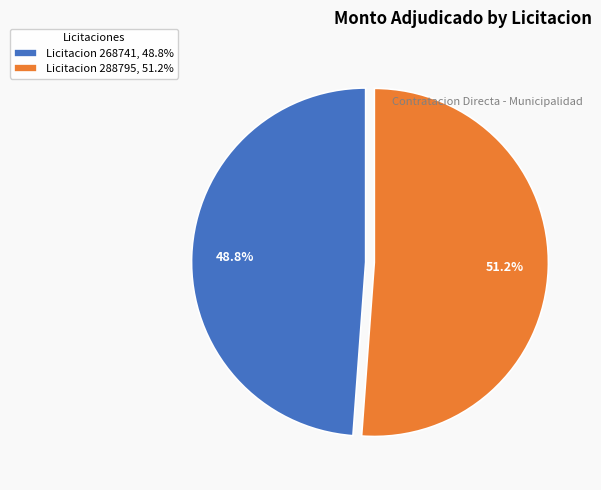

How many slices are in this pie chart?

2